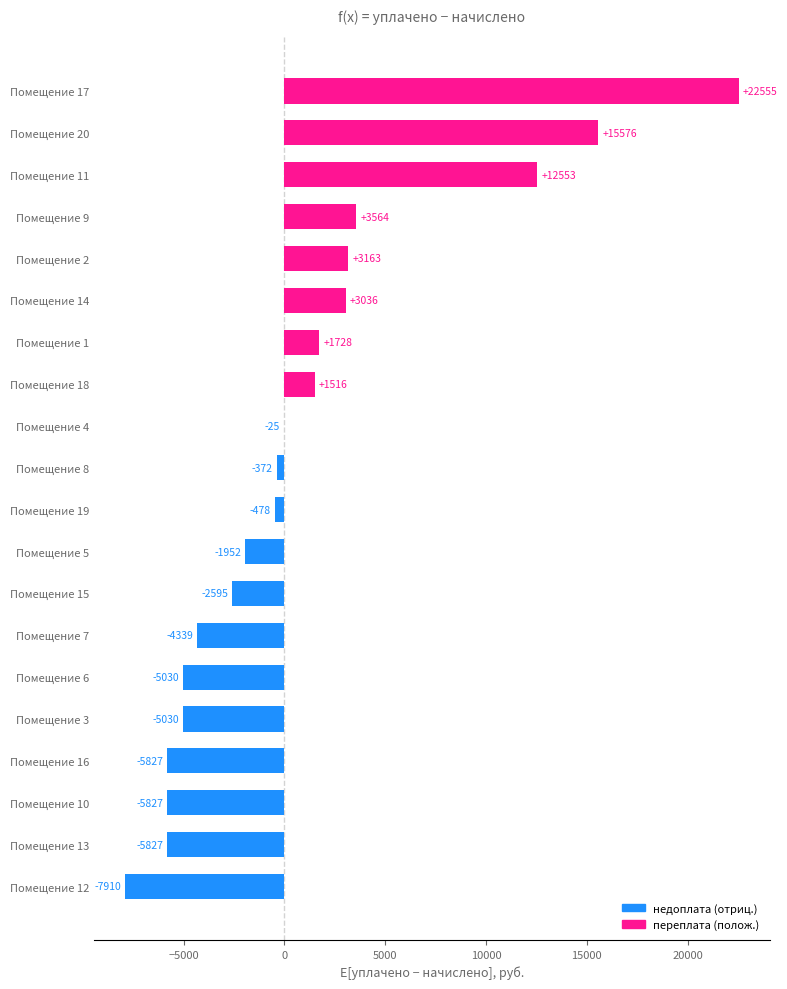

The value at Помещение 7 is -7682.7. True or false?

False